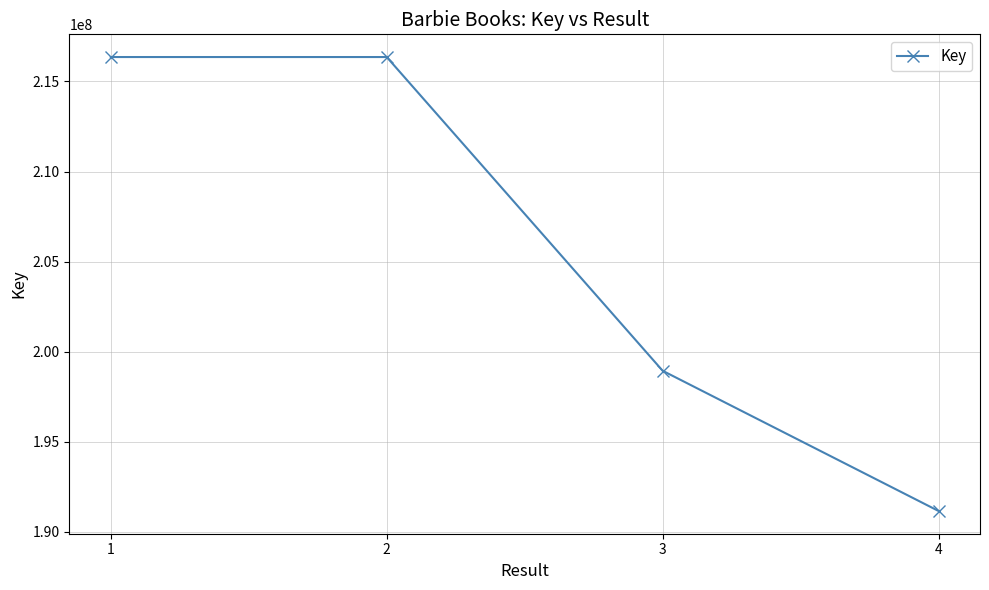

What is the minimum value shown in the chart?

191155650